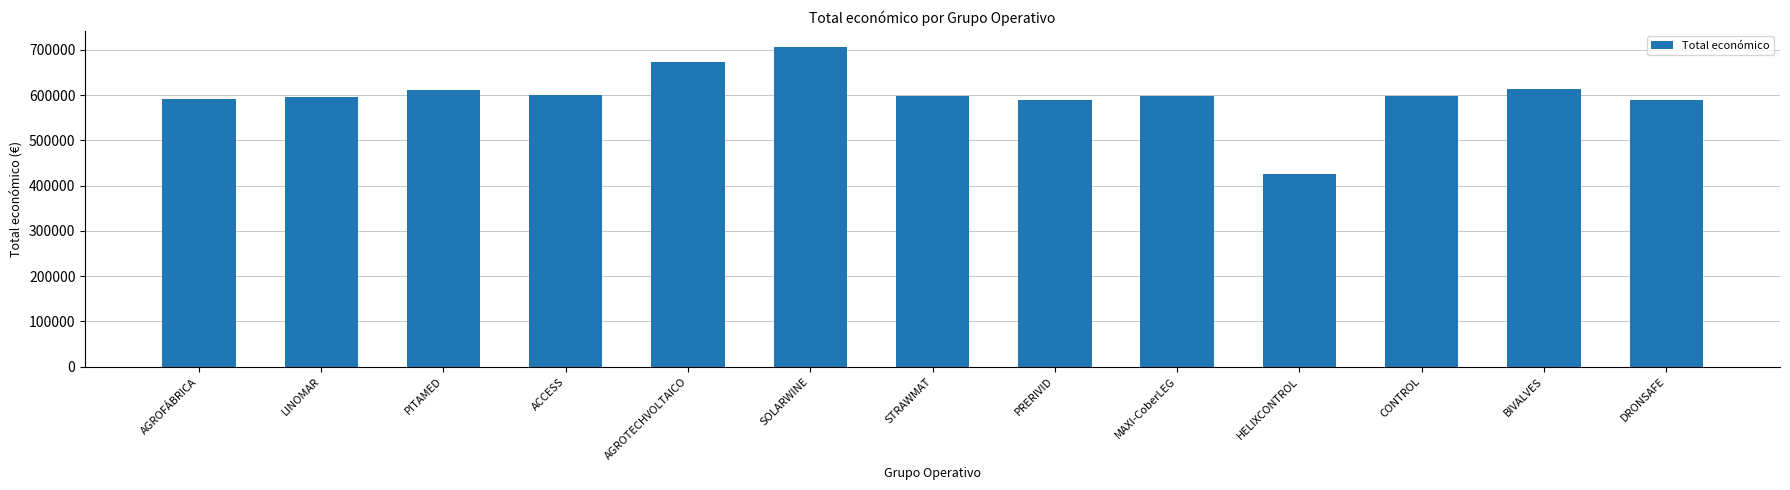

True or false: the data shows 808839 at STRAWMAT.

False